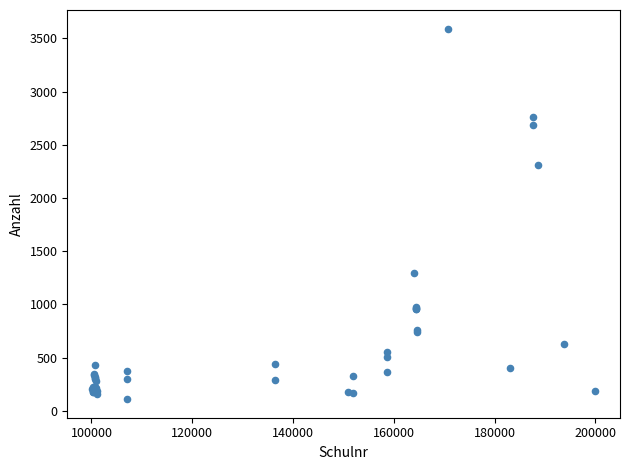

What Y value in the scatter plot is closest to 1851?

2309